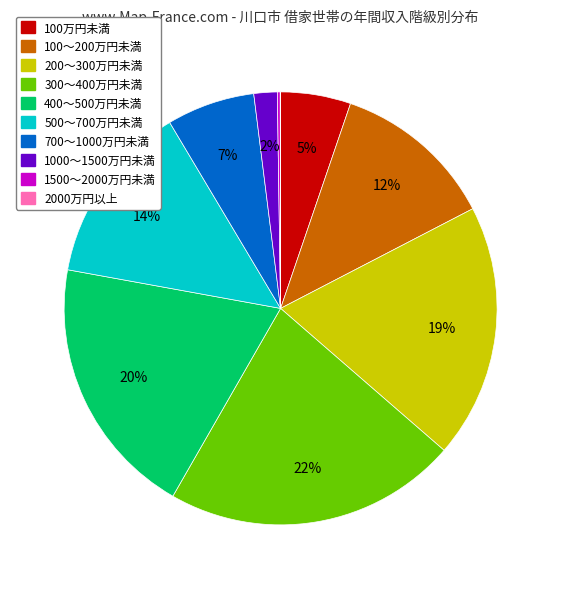

Between 500～700万円未満 and 100～200万円未満, which is larger?

500～700万円未満